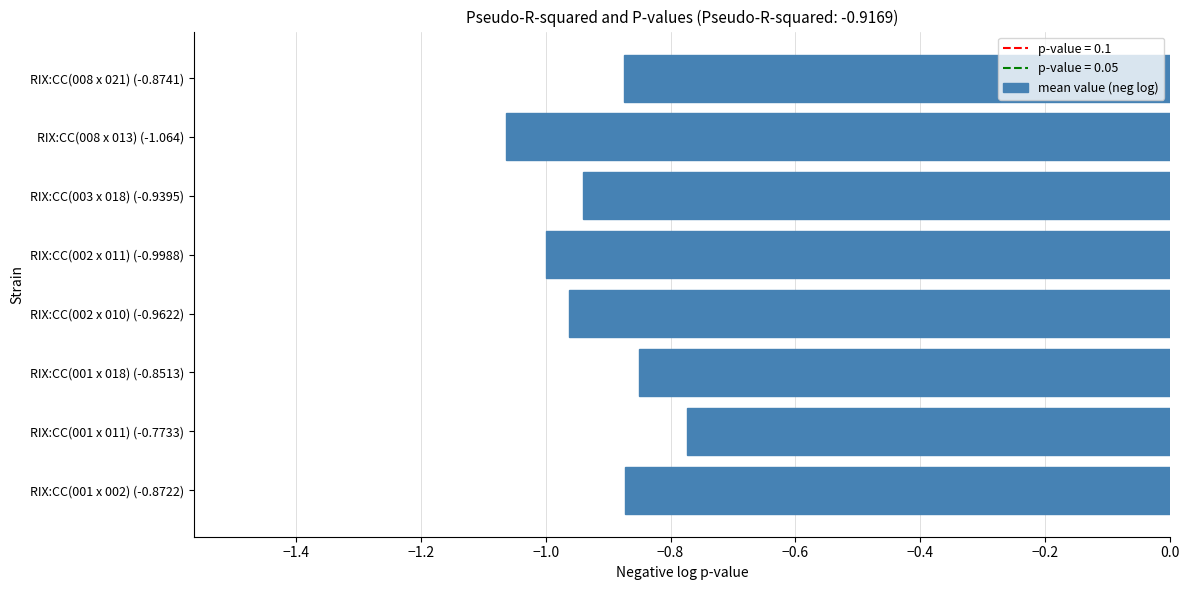

At which category does the chart reach its minimum across all series?

RIX:CC(008 x 013) (-1.064)